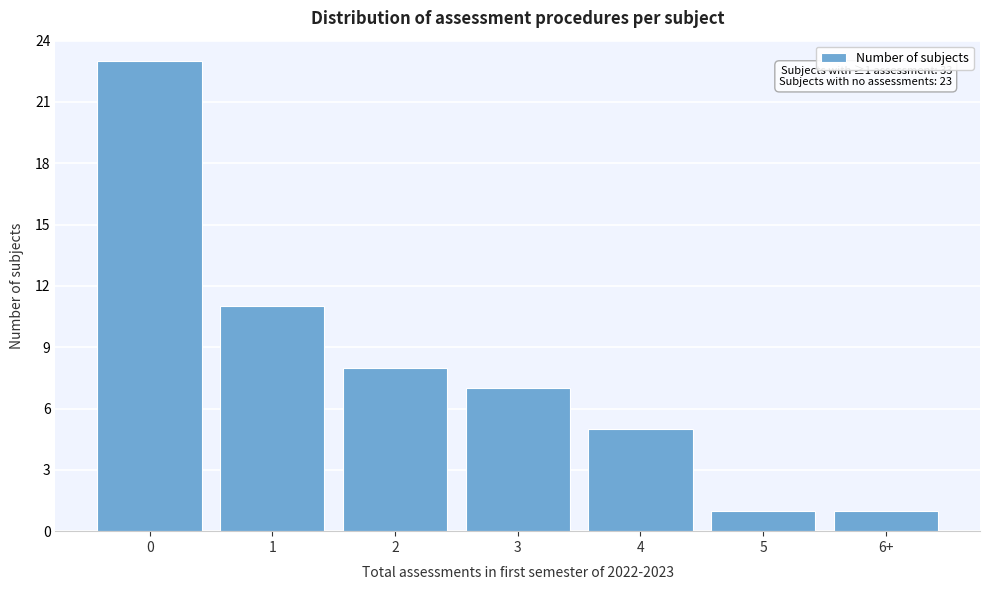

Reading right to left, what are all the values shown in this chart?

1	1	5	7	8	11	23